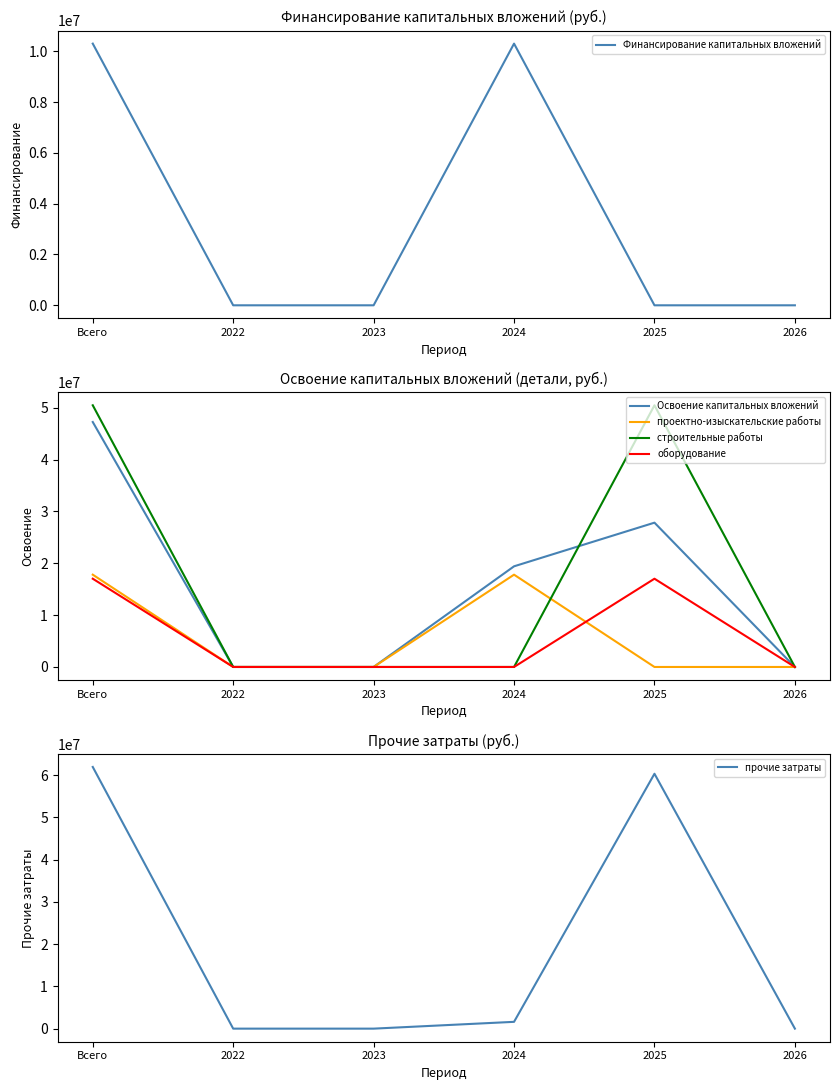

What is the label of the 5th point from the left?

2025